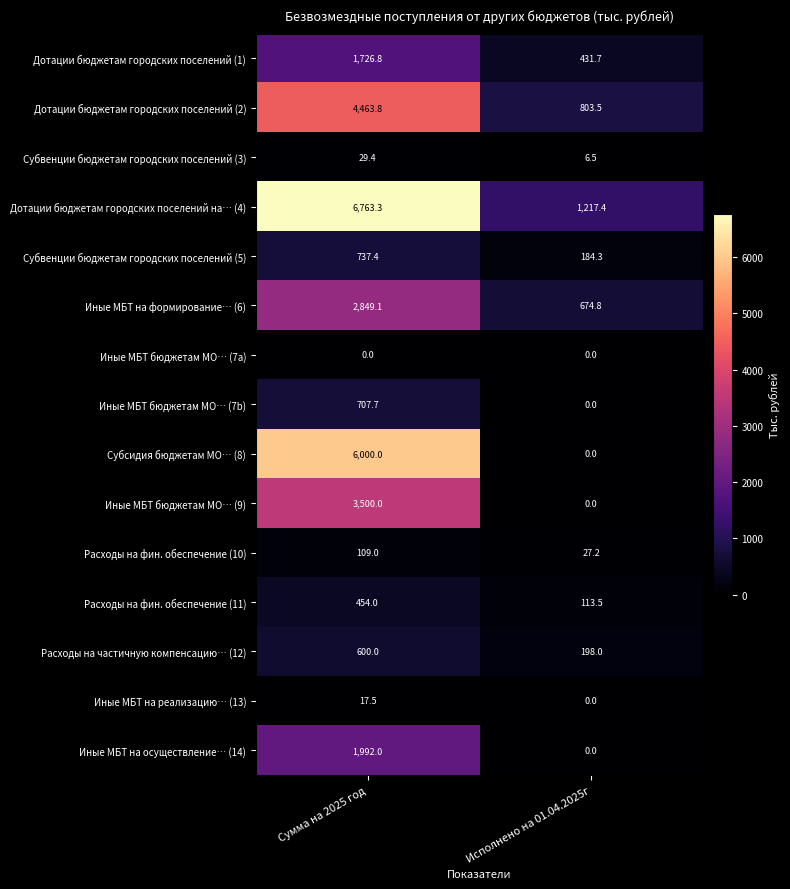

At which category does the chart reach its peak across all series?

Сумма на 2025 год